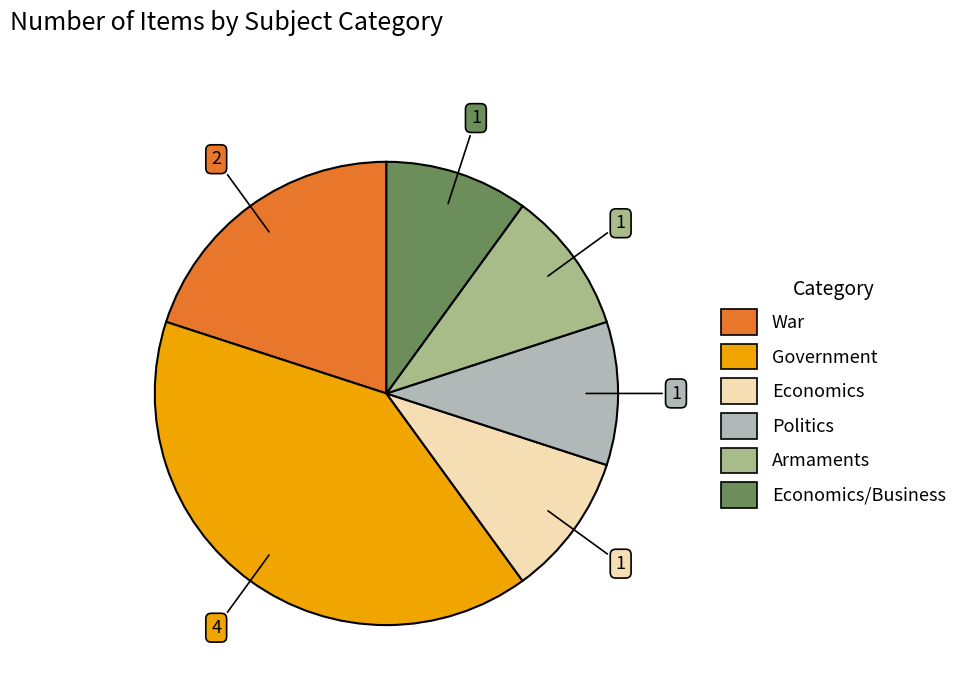

Is there any slice that represents more than half of the pie?

No